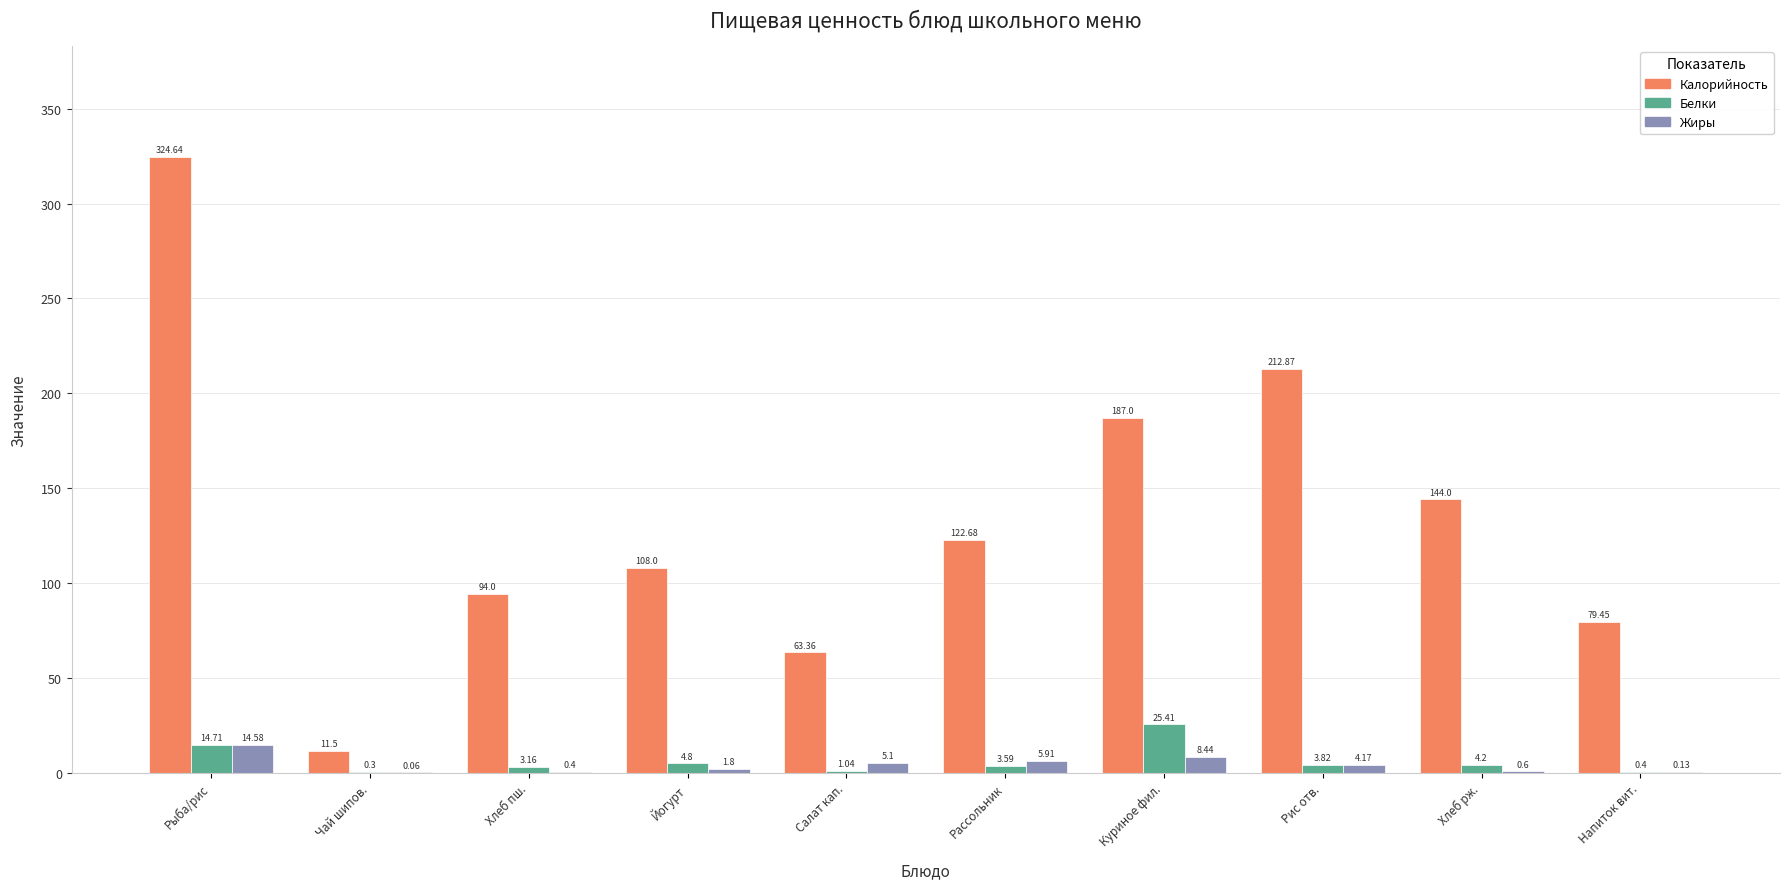

How many groups of bars are there?

10